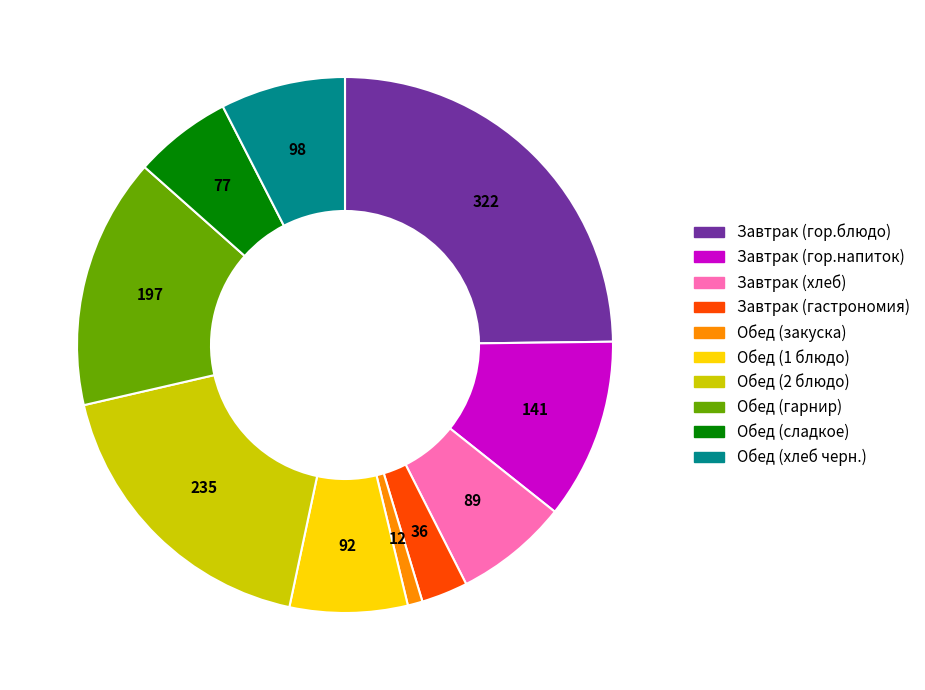

Is it true that Обед (гарнир) is 15% of the pie?

True